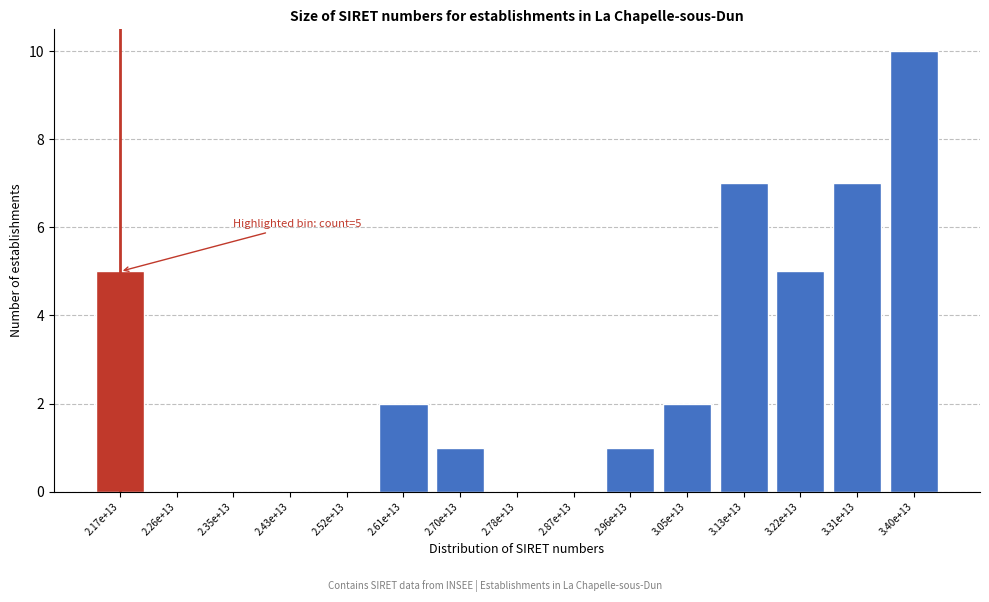

Reading right to left, extract all data points from this chart.

3.40e+13=10	3.31e+13=7	3.22e+13=5	3.13e+13=7	3.05e+13=2	2.96e+13=1	2.87e+13=0	2.78e+13=0	2.70e+13=1	2.61e+13=2	2.52e+13=0	2.43e+13=0	2.35e+13=0	2.26e+13=0	2.17e+13=5